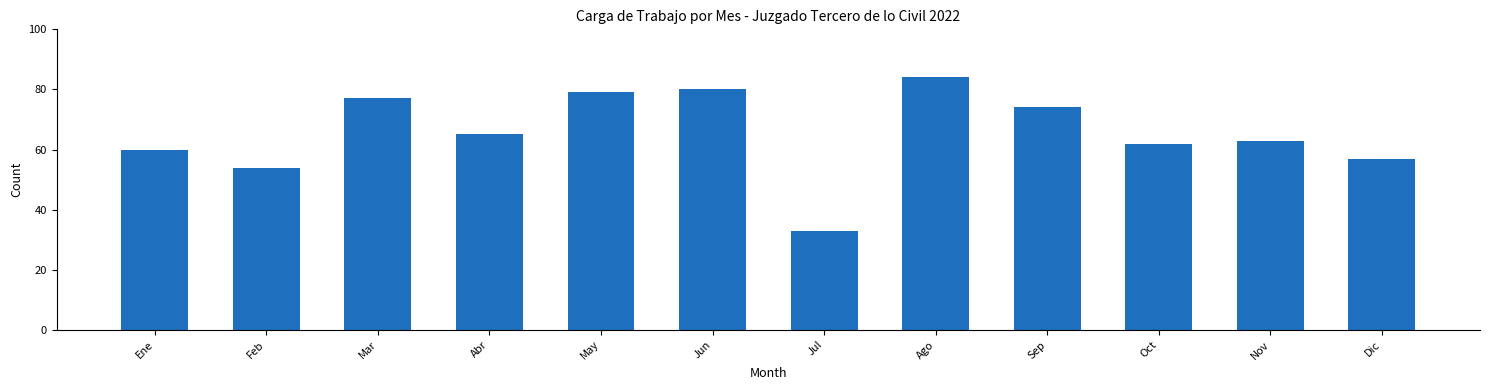

What position from the right is Sep?

4